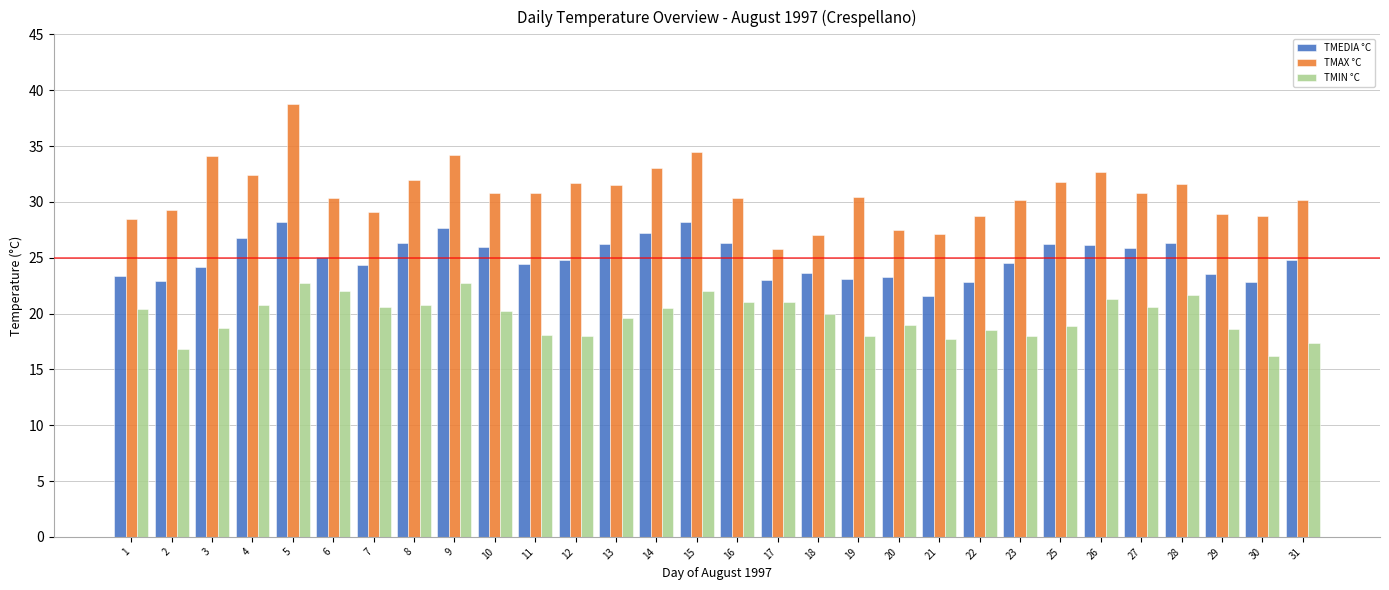

What is the value of the TMAX °C bar at the 11th from the left?

30.8